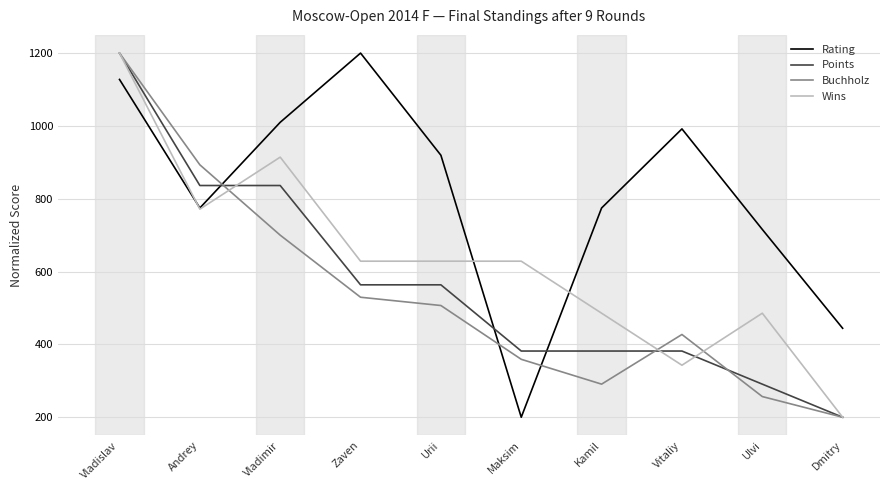

At which category does Rating reach its first local valley?

Andrey